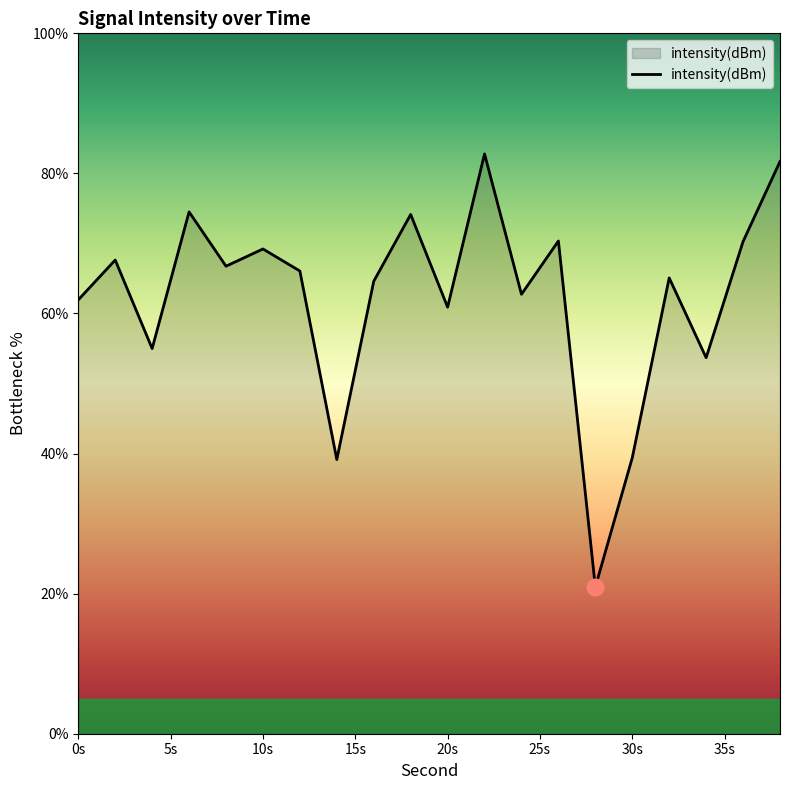

What is the greatest value displayed?

82.8